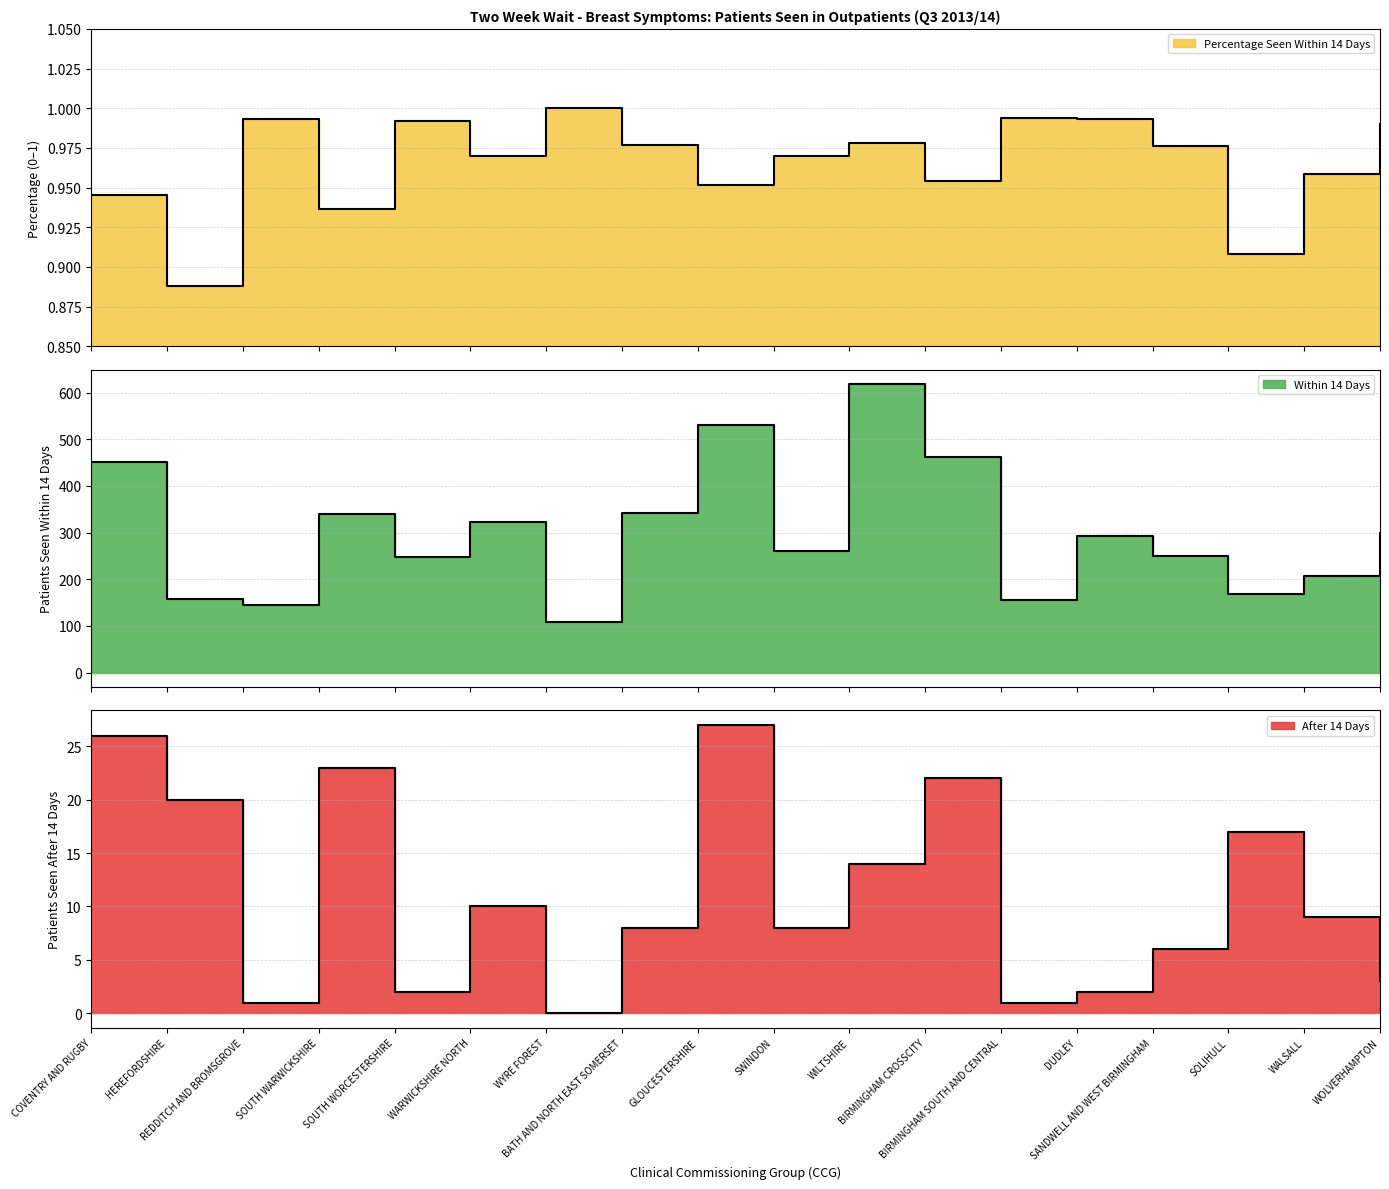

Where is the first local minimum for Within 14 Days?

REDDITCH AND BROMSGROVE